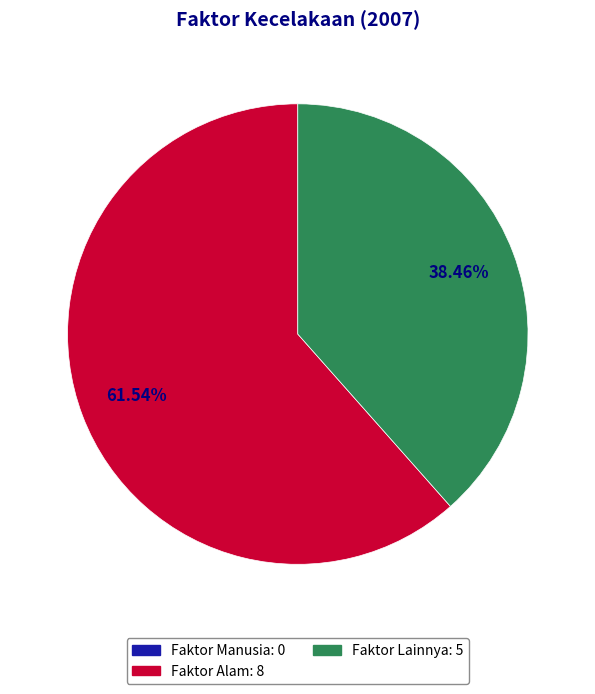

Does any single category account for the majority?

Yes